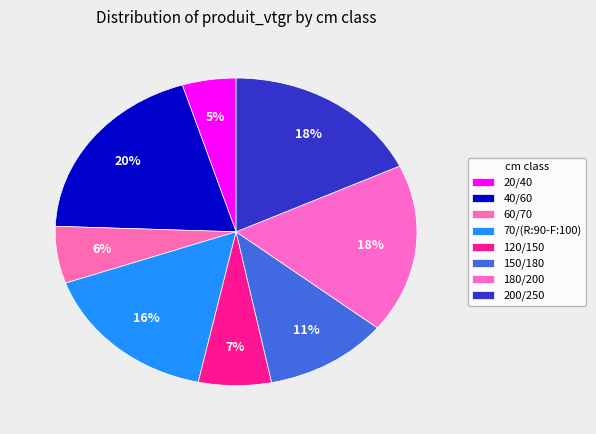

What percentage is the 120/150 slice, to the nearest percent?

7%